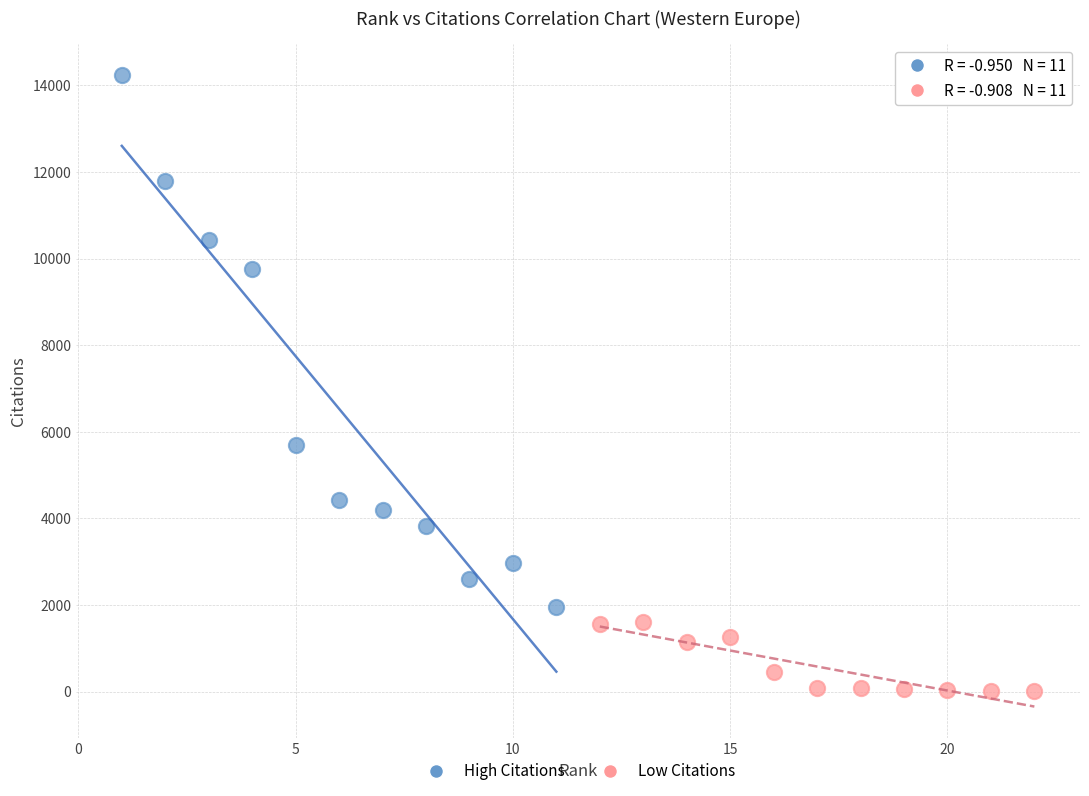

What are all the series names shown in the legend?

High Citations, Low Citations